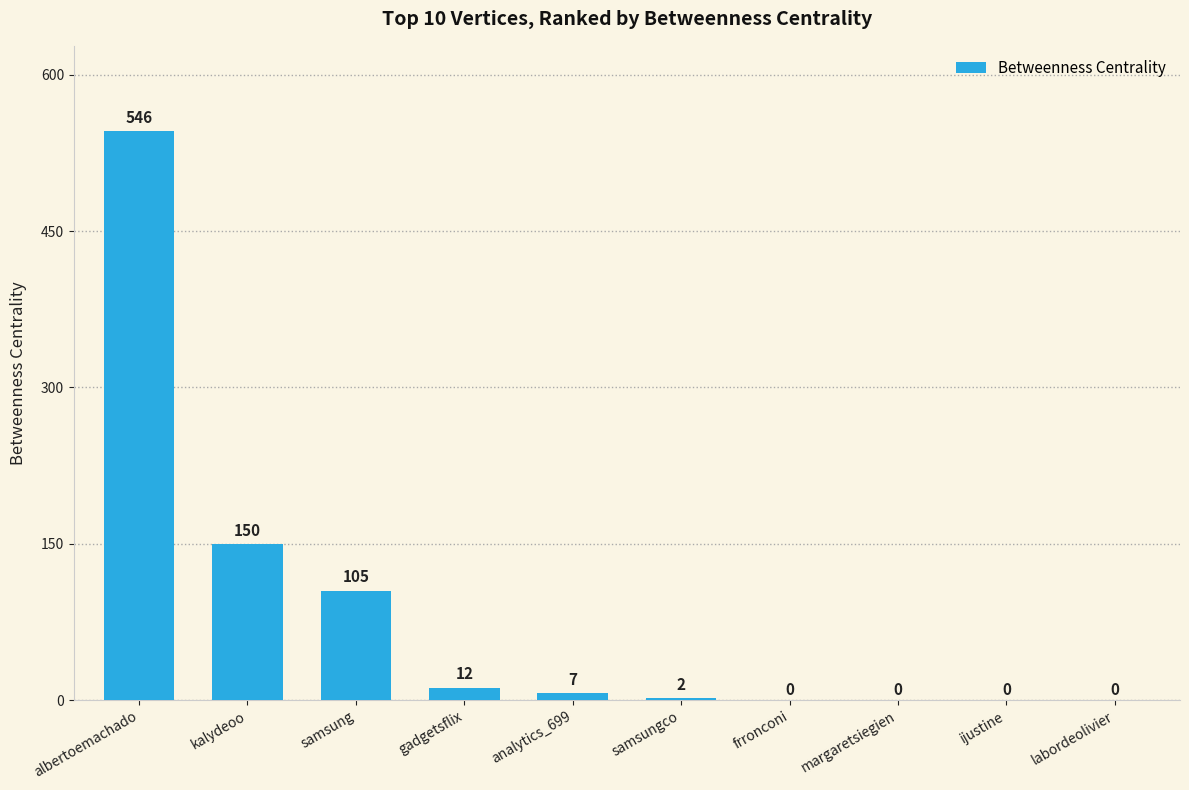

True or false: the data shows 105 at samsung.

True